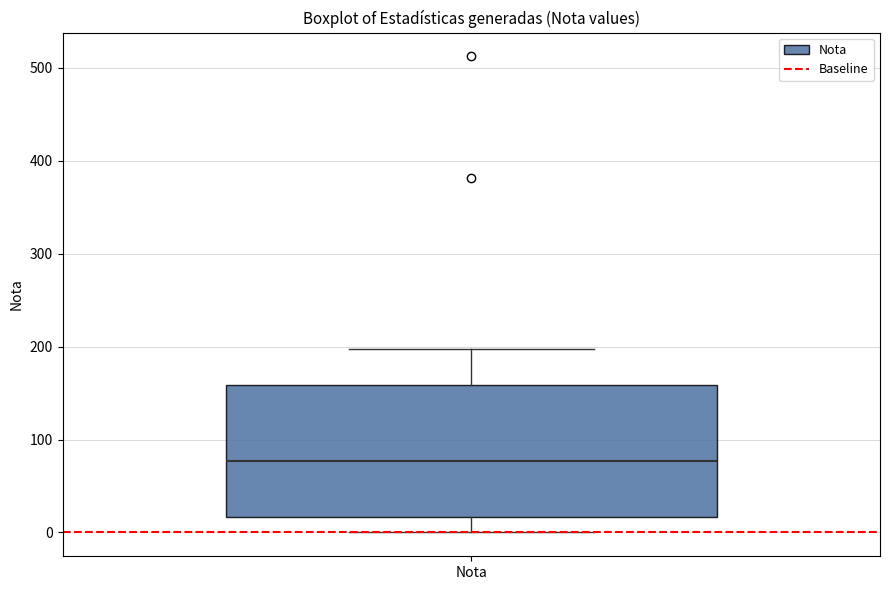

Where does the median line of the box for Nota sit on the y-axis? The values are not printed on the chart, so give them approximately, as read against the axis.

80